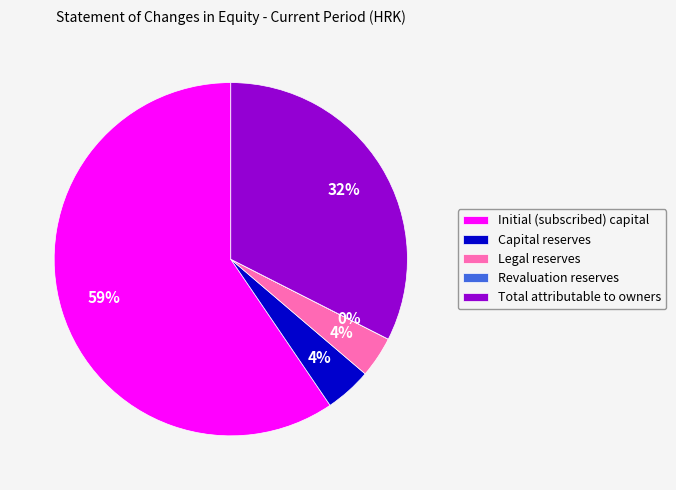

Is it true that Initial (subscribed) capital is 68% of the pie?

False